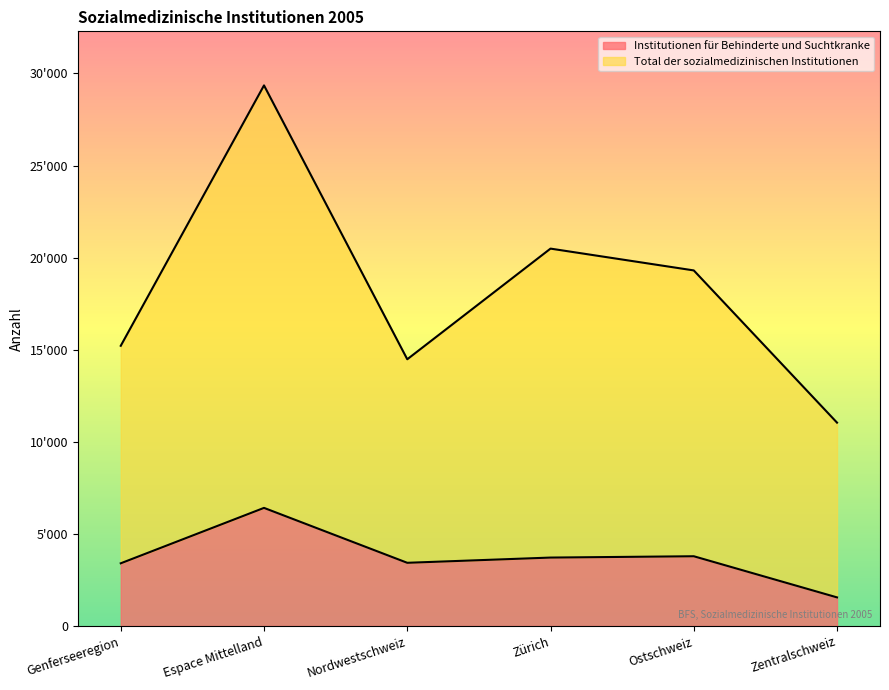

How many lines are shown in the chart?

2